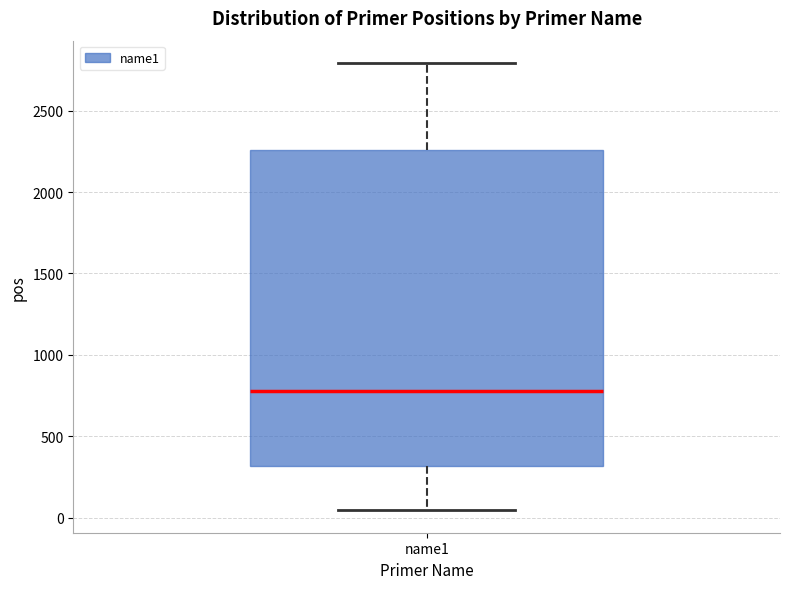

Read this box plot against the y-axis: the position of the median line, the range covered by the box, and the ends of both whiskers. The values are not printed on the chart, so give them approximately, as read against the axis.

median 800, box 300 to 2250, whiskers 50 to 2800